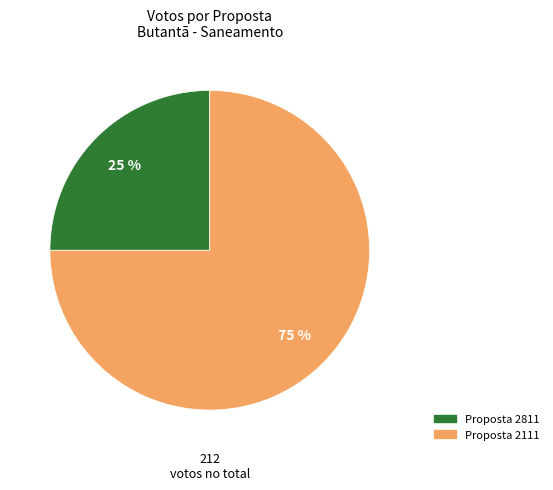

To the nearest percent, what is the difference between the largest and smallest slice percentages?

50%